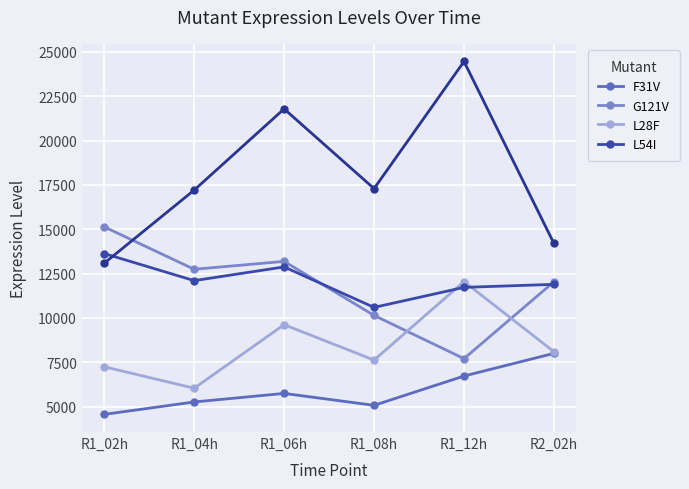

At which category does L54I reach its first local valley?

R1_04h